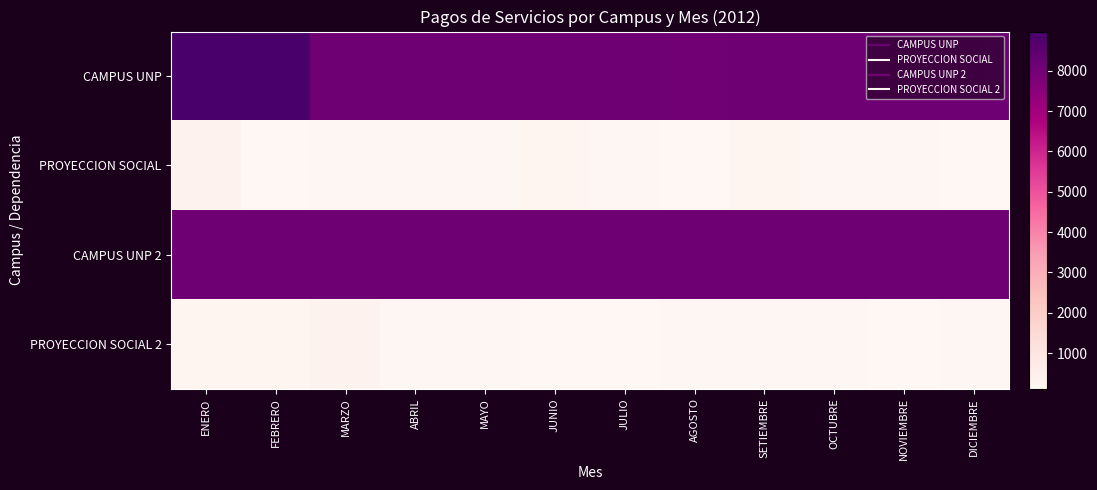

Reading left to right, what are all the values shown in this chart?

CAMPUS UNP: ENERO=8924.5	FEBRERO=8970.4	MARZO=8084.8	ABRIL=8084.9	MAYO=8084.8	JUNIO=8084.8	JULIO=8084.8	AGOSTO=8024.8	SETIEMBRE=8084.8	OCTUBRE=8084.8	NOVIEMBRE=8084.8	DICIEMBRE=8084.8
PROYECCION SOCIAL: ENERO=330.4	FEBRERO=146.2	MARZO=154.6	ABRIL=154.6	MAYO=158.9	JUNIO=257.4	JULIO=154.6	AGOSTO=119.8	SETIEMBRE=279.8	OCTUBRE=176.3	NOVIEMBRE=163.3	DICIEMBRE=132.9
CAMPUS UNP 2: ENERO=8084.8	FEBRERO=8084.8	MARZO=8084.8	ABRIL=8084.8	MAYO=8084.8	JUNIO=8084.8	JULIO=8084.8	AGOSTO=8084.8	SETIEMBRE=8084.8	OCTUBRE=8084.8	NOVIEMBRE=8084.8	DICIEMBRE=8084.8
PROYECCION SOCIAL 2: ENERO=257.4	FEBRERO=279.8	MARZO=330.4	ABRIL=154.6	MAYO=163.3	JUNIO=132.9	JULIO=146.2	AGOSTO=176.3	SETIEMBRE=154.6	OCTUBRE=158.9	NOVIEMBRE=119.8	DICIEMBRE=154.6